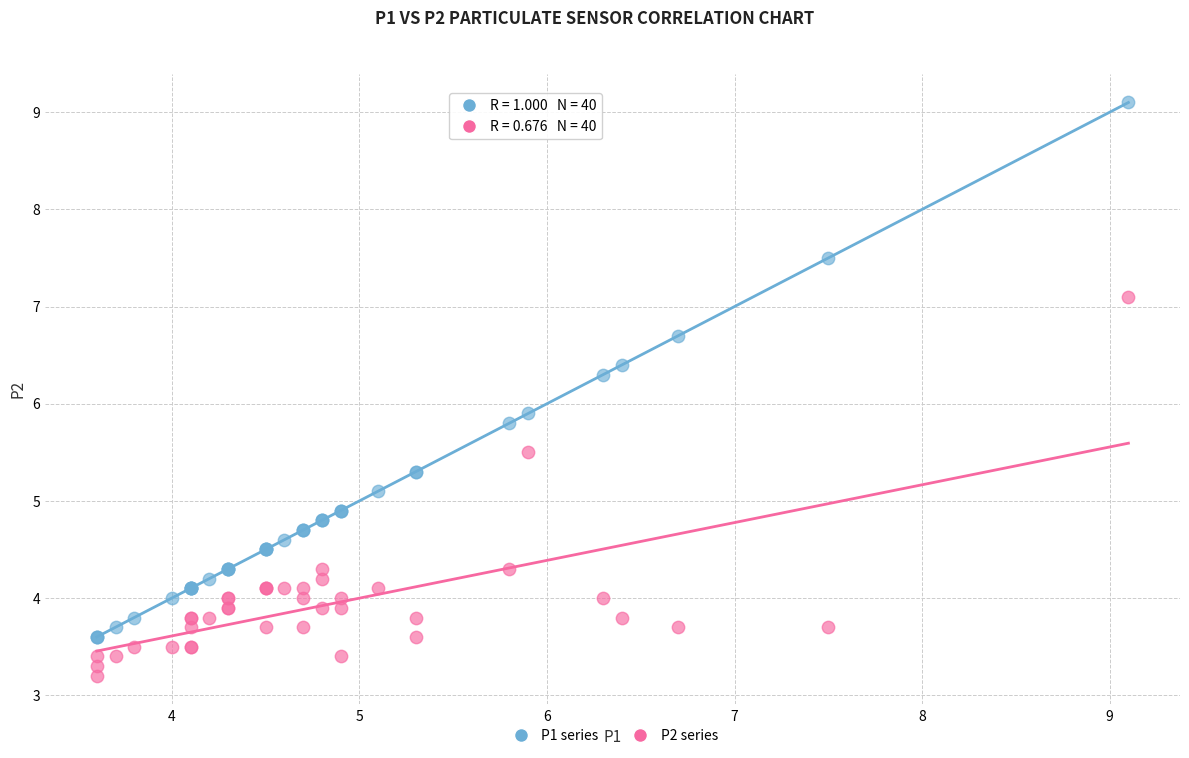

What are all the series names shown in the legend?

P1 series, P2 series